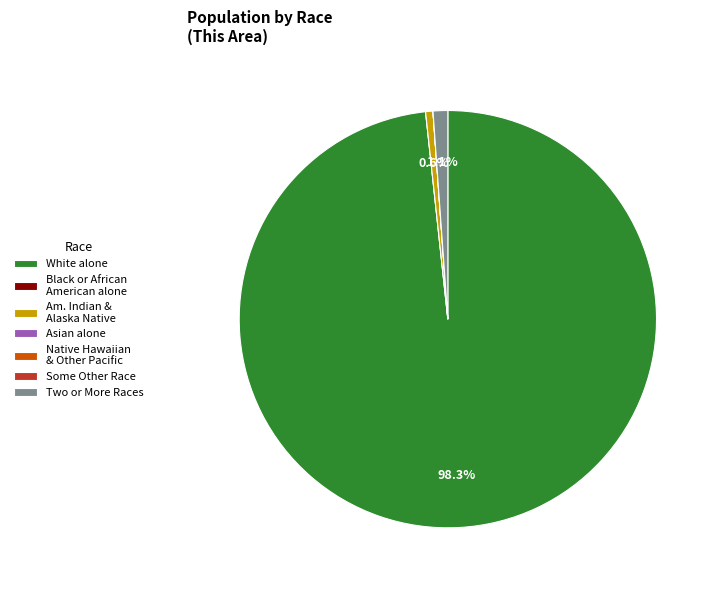

What is the largest slice in the pie chart?

White alone